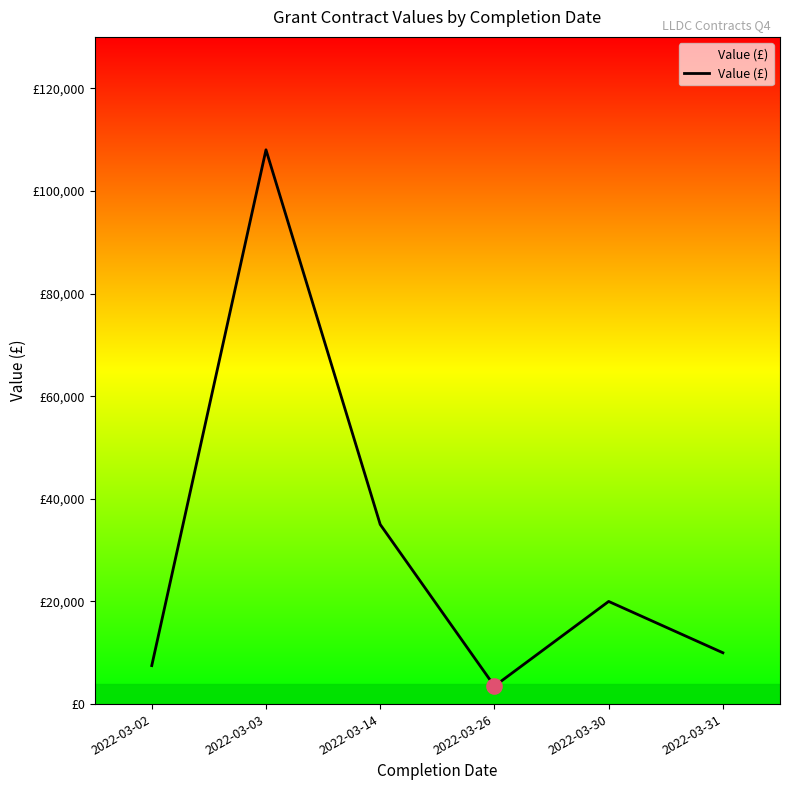

What is the change in value from 2022-03-02 to 2022-03-14?

+27500